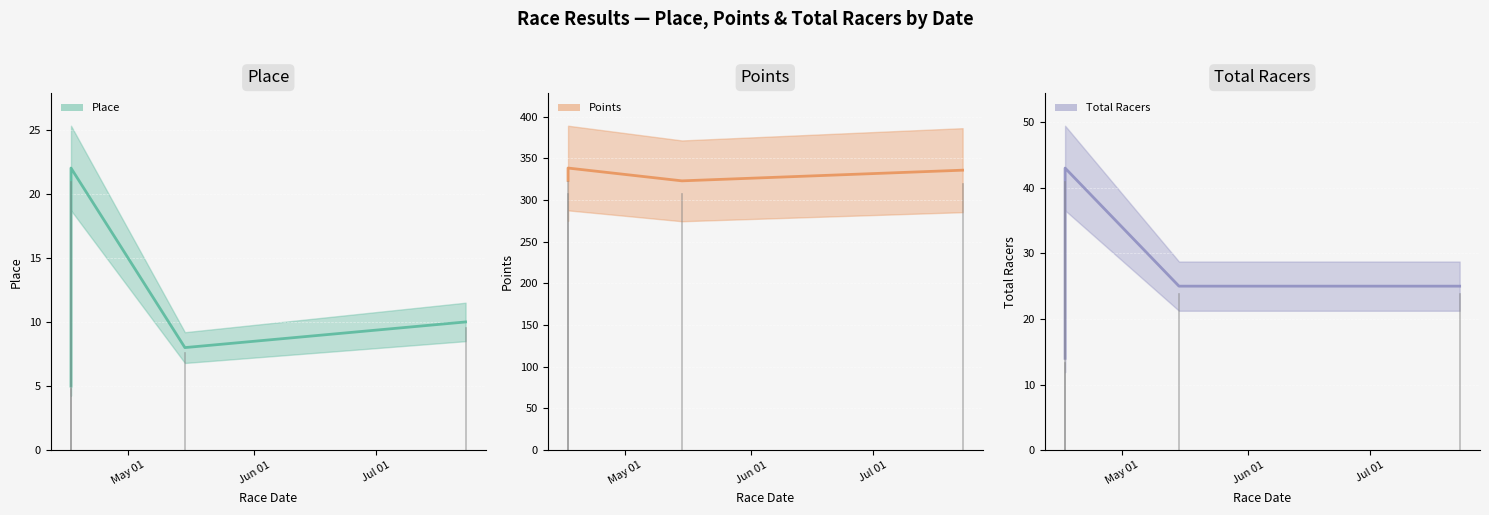

Where is the first local maximum for Place?

2016-04-17